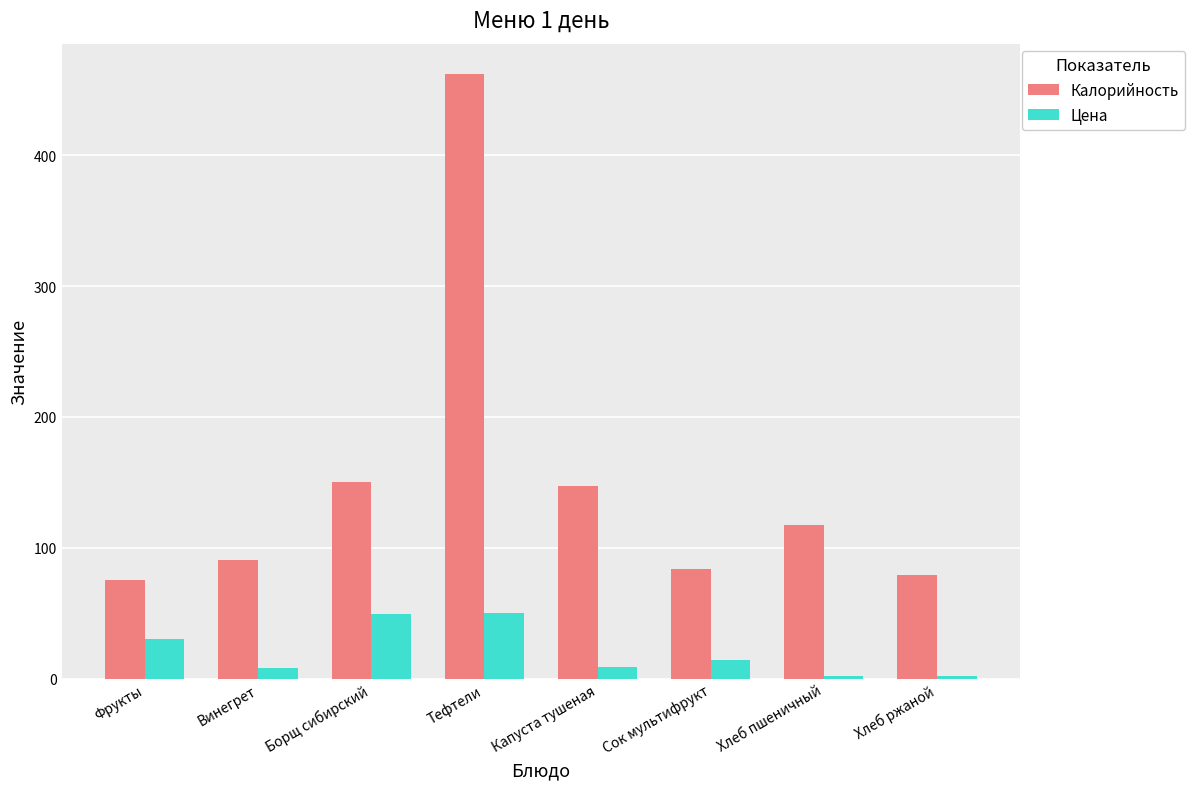

What is the approximate value of Калорийность at Тефтели?

462.2